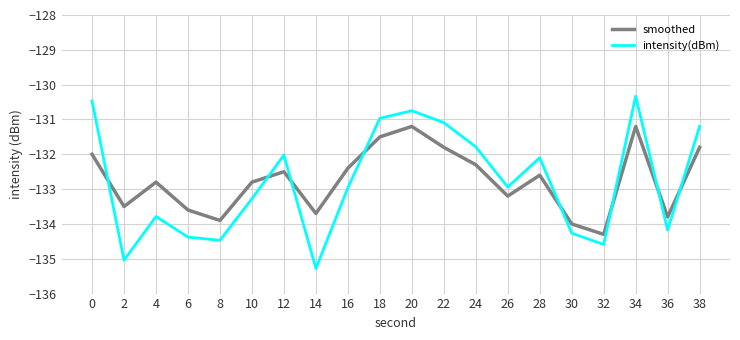

What is the difference between the highest and lowest values at 8?

0.6